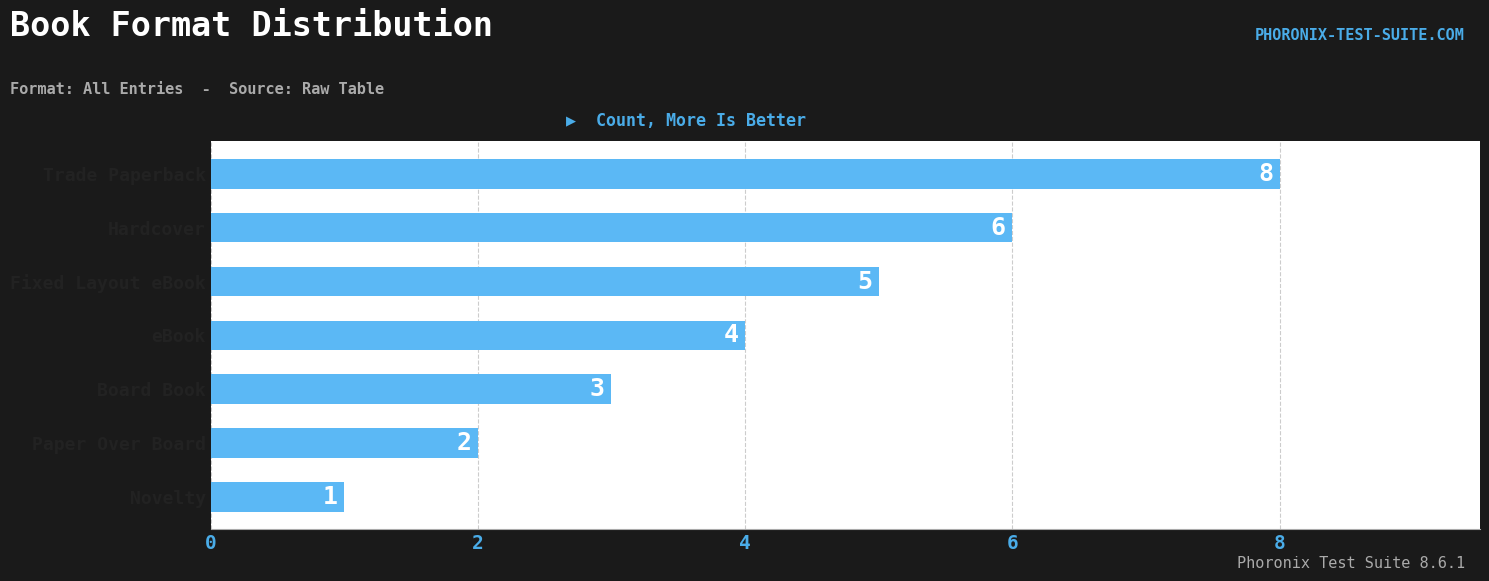

What is the label of the 7th bar from the top?

Novelty